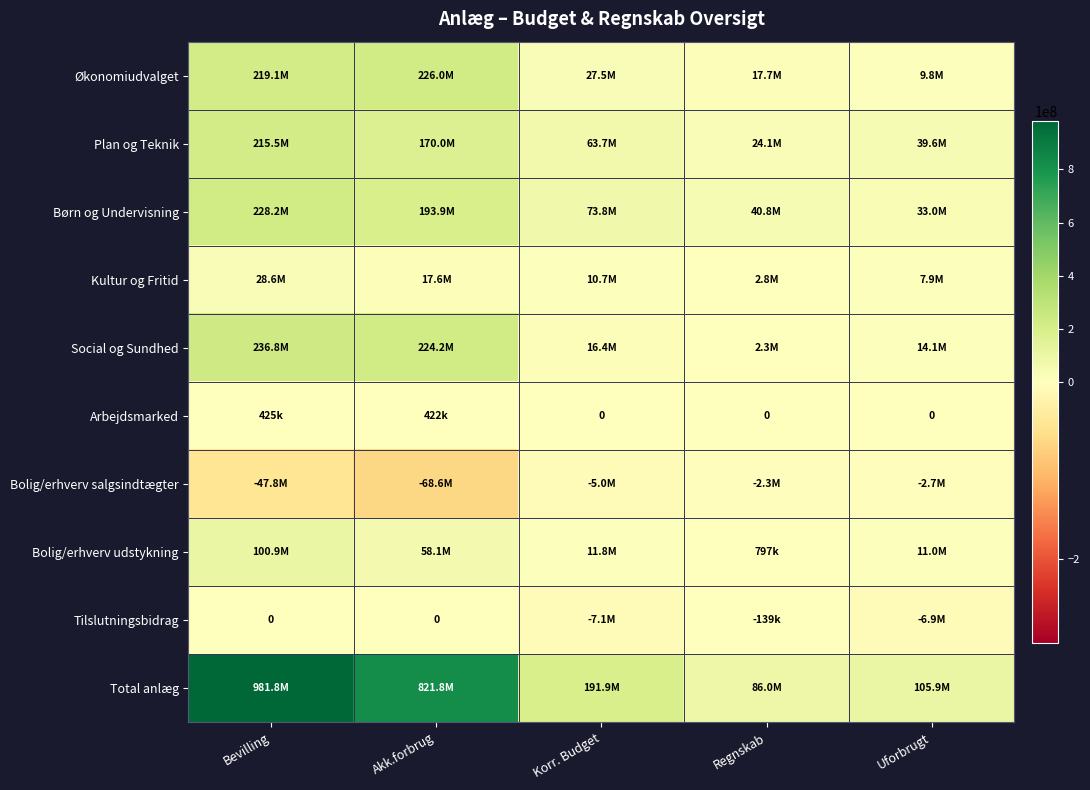

Read the Bolig/erhverv udstykning value at Akk.forbrug.

58119799.8